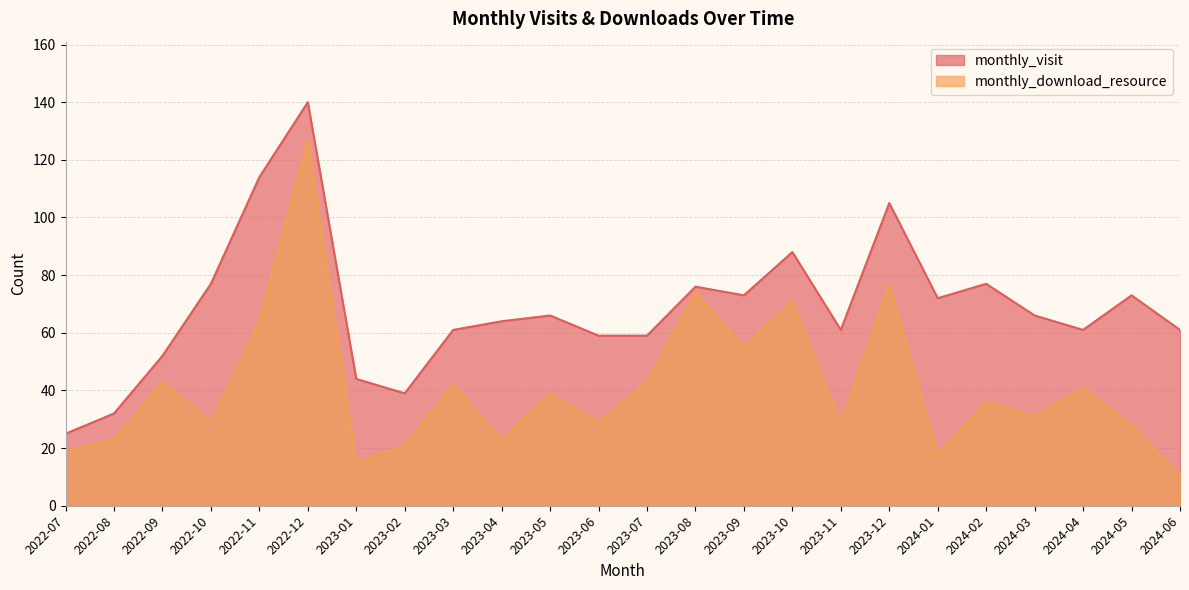

List the labels in order of monthly_download_resource value, smallest first.

2024-06, 2023-01, 2024-01, 2022-07, 2023-02, 2022-08, 2023-04, 2024-05, 2022-10, 2023-06, 2023-11, 2024-03, 2024-02, 2023-05, 2024-04, 2023-03, 2022-09, 2023-07, 2023-09, 2022-11, 2023-10, 2023-08, 2023-12, 2022-12